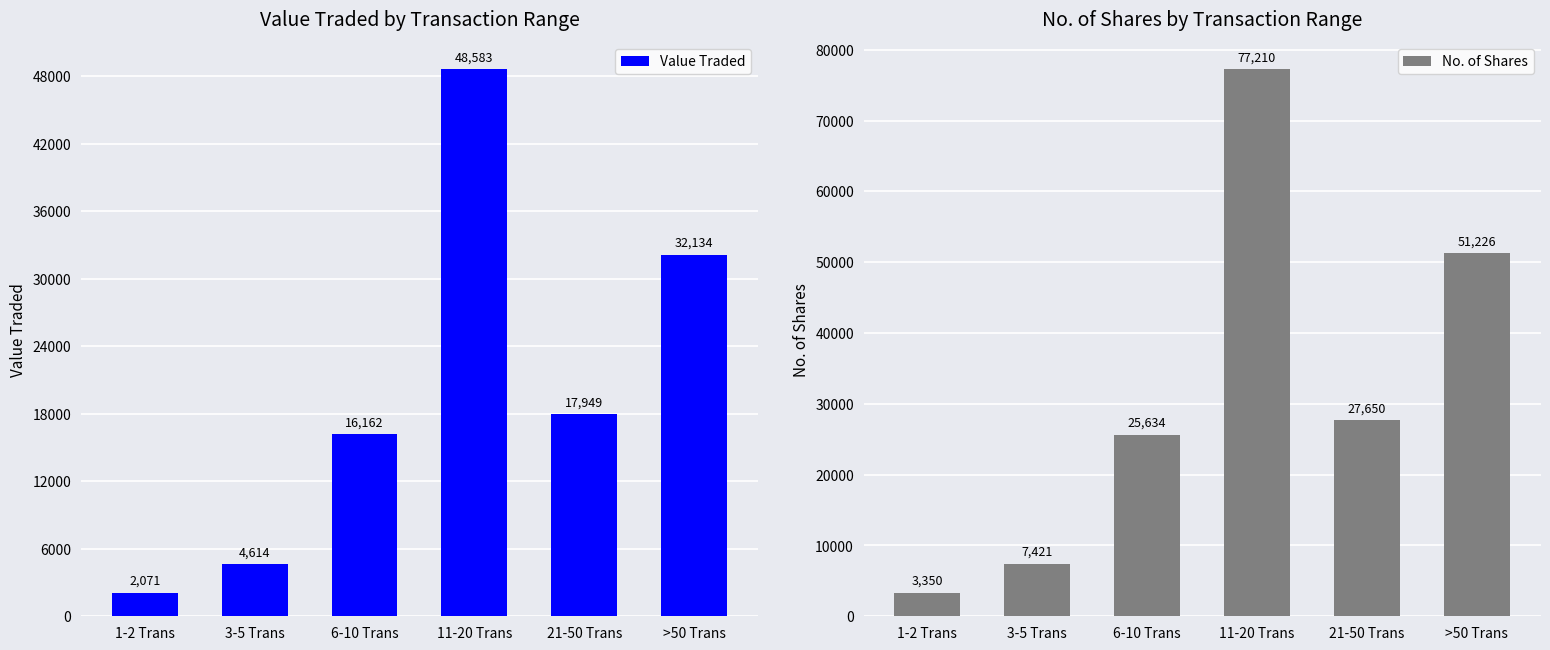

Which series has the largest total across all categories?

No. of Shares